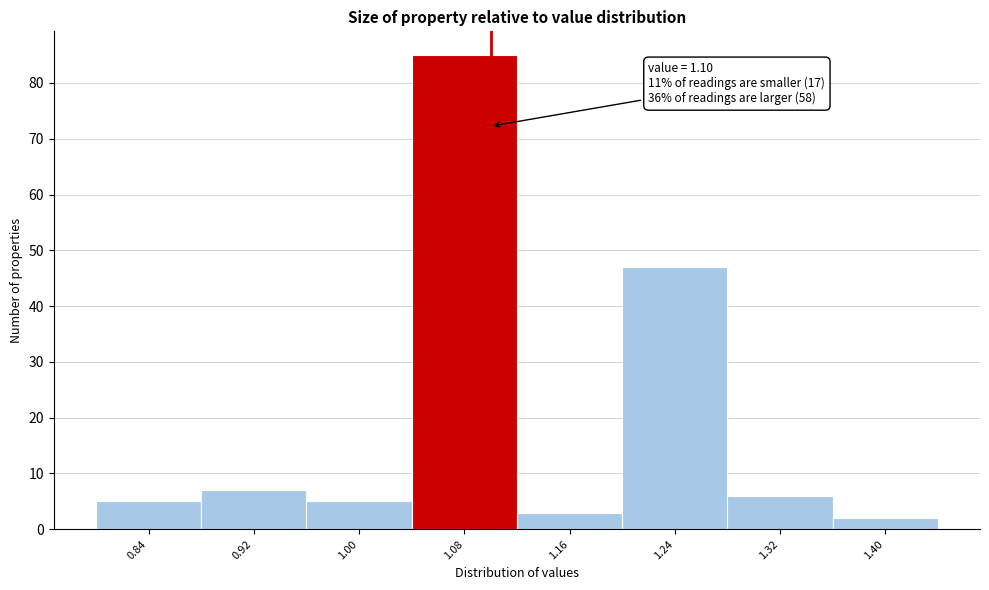

Over which range of the x-axis is the bar tallest?

1.04 to 1.12